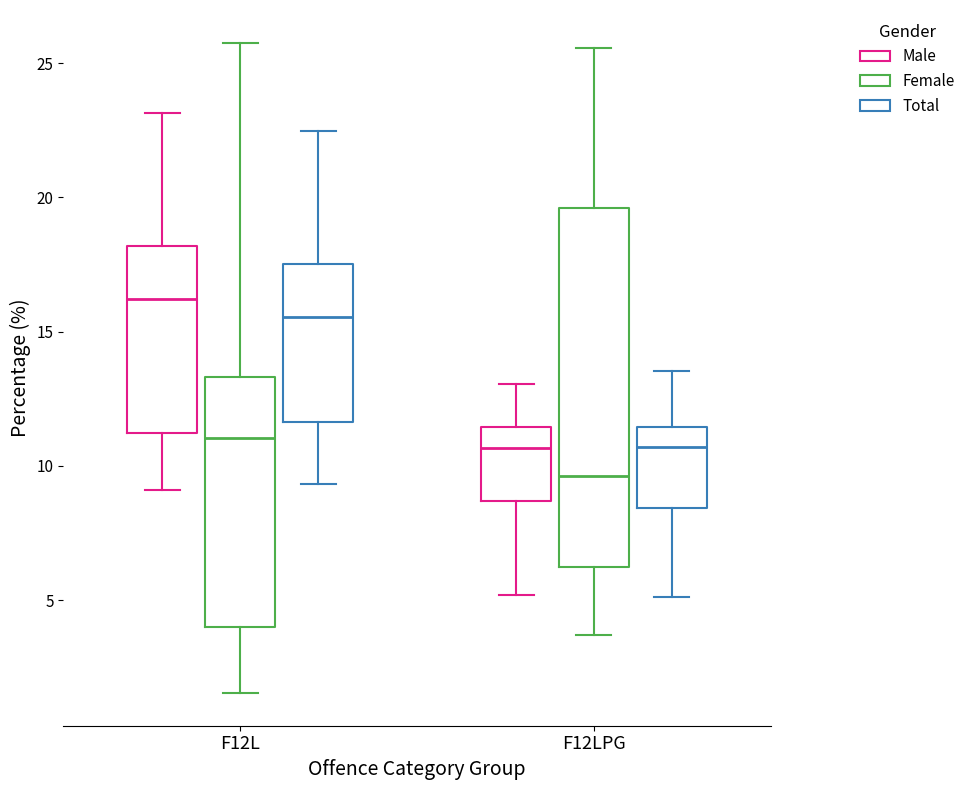

Where does the median line of the box for F12LPG (Female) sit on the y-axis? The values are not printed on the chart, so give them approximately, as read against the axis.

9.5